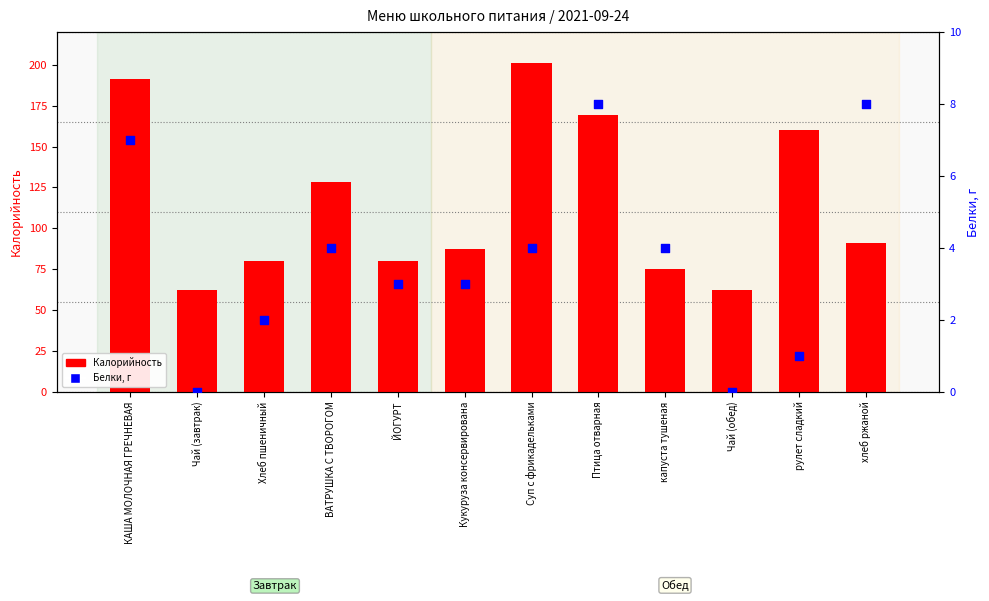

Is the value of Калорийность at хлеб ржаной greater than the value of Белки, г at Птица отварная?

Yes